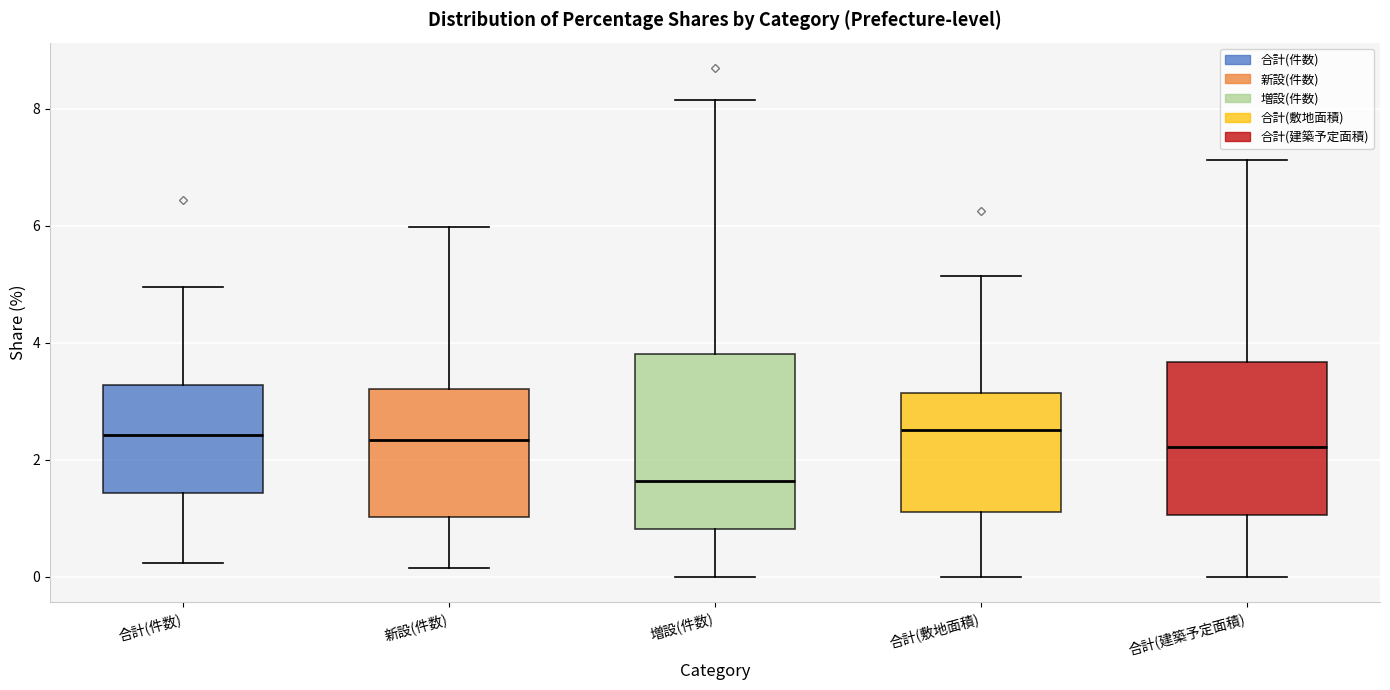

Which box is the tallest, from its lower edge to its upper edge?

増設(件数)